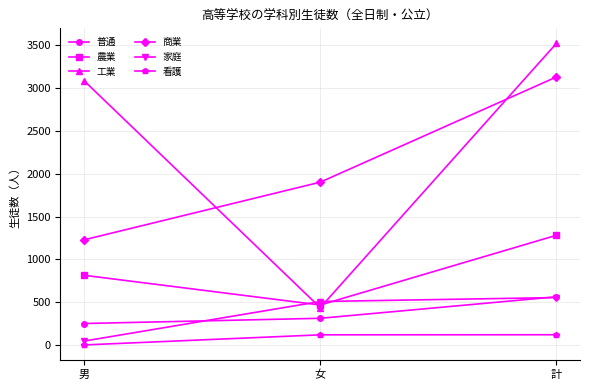

What is the minimum value shown in the chart?

1